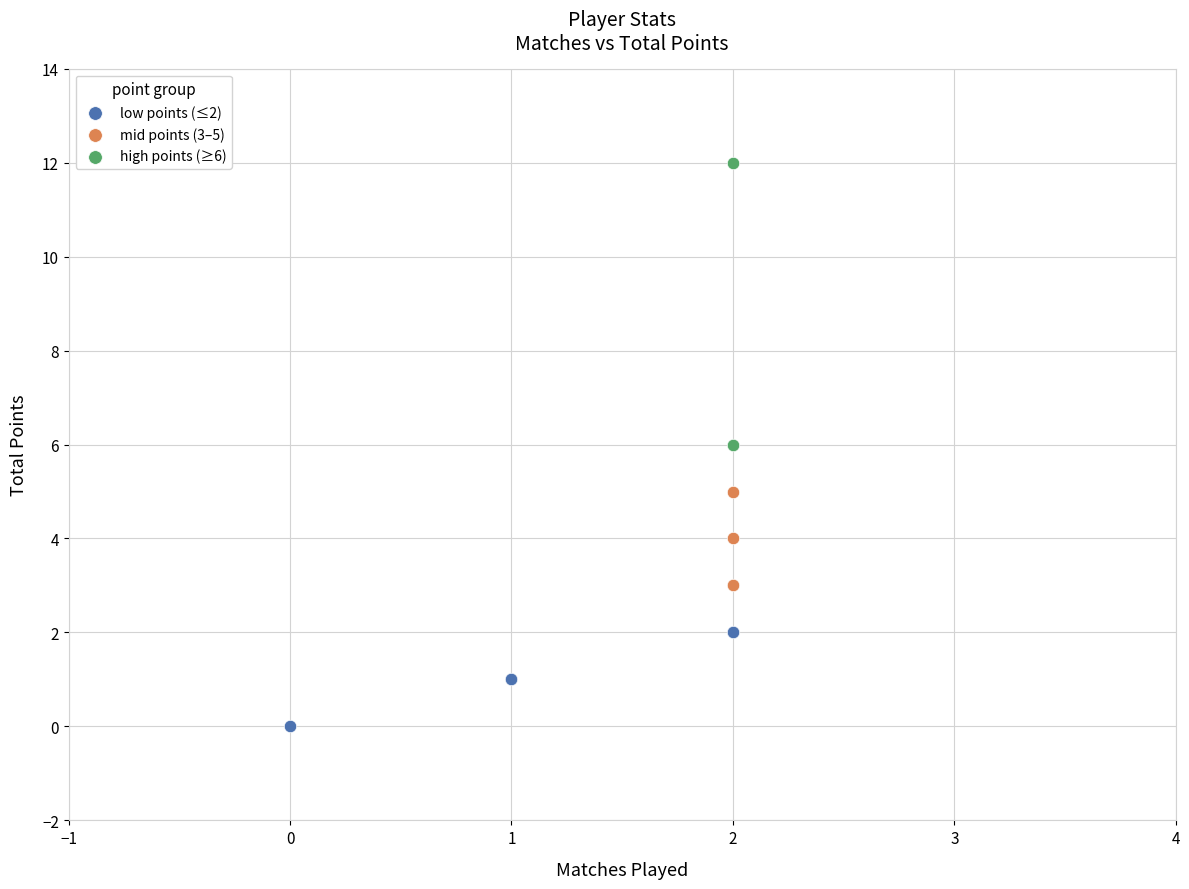

Which series has the largest Y range (max minus min)?

high points (≥6)